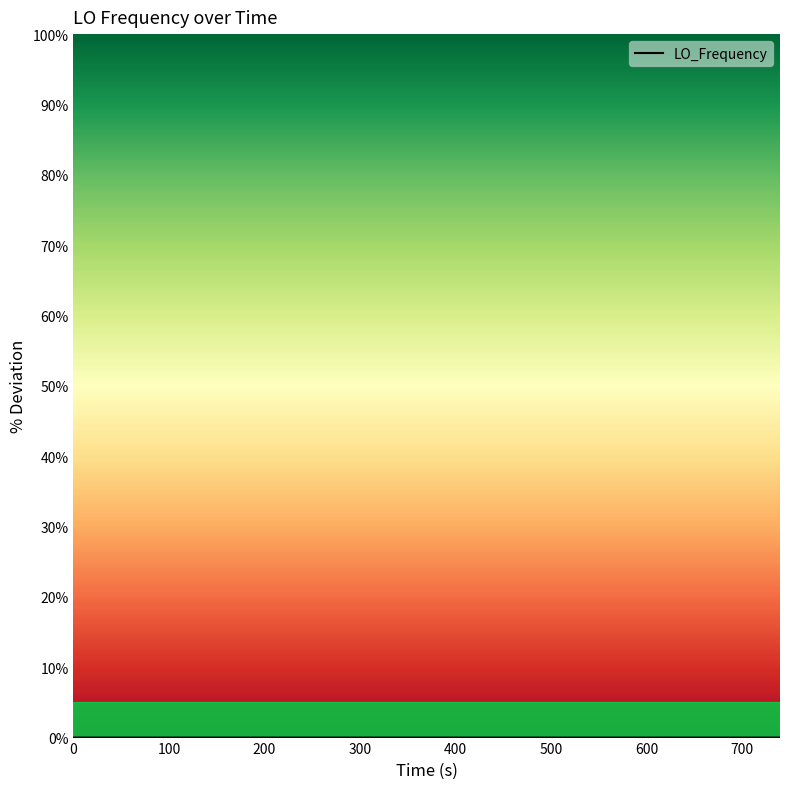

How many values are above zero?

38